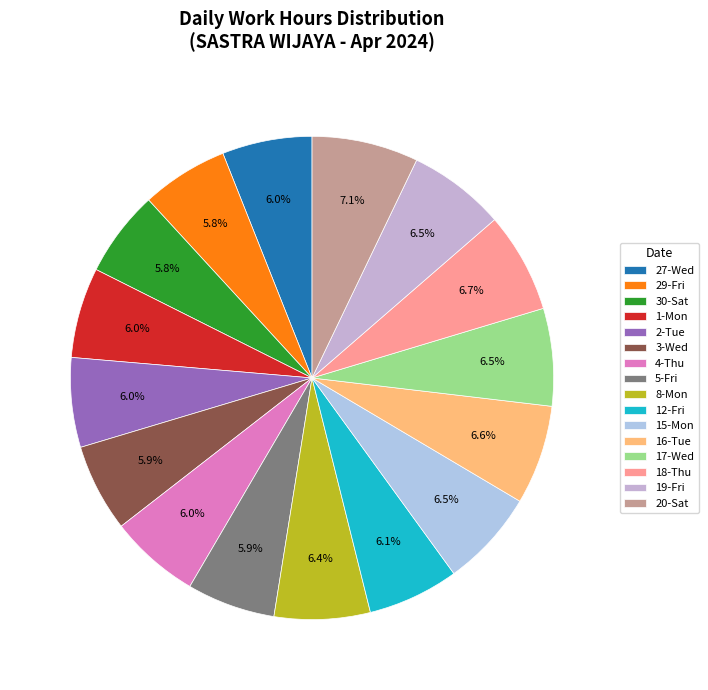

What is the ratio of the value at 3-Wed to the value at 4-Thu?

1.0